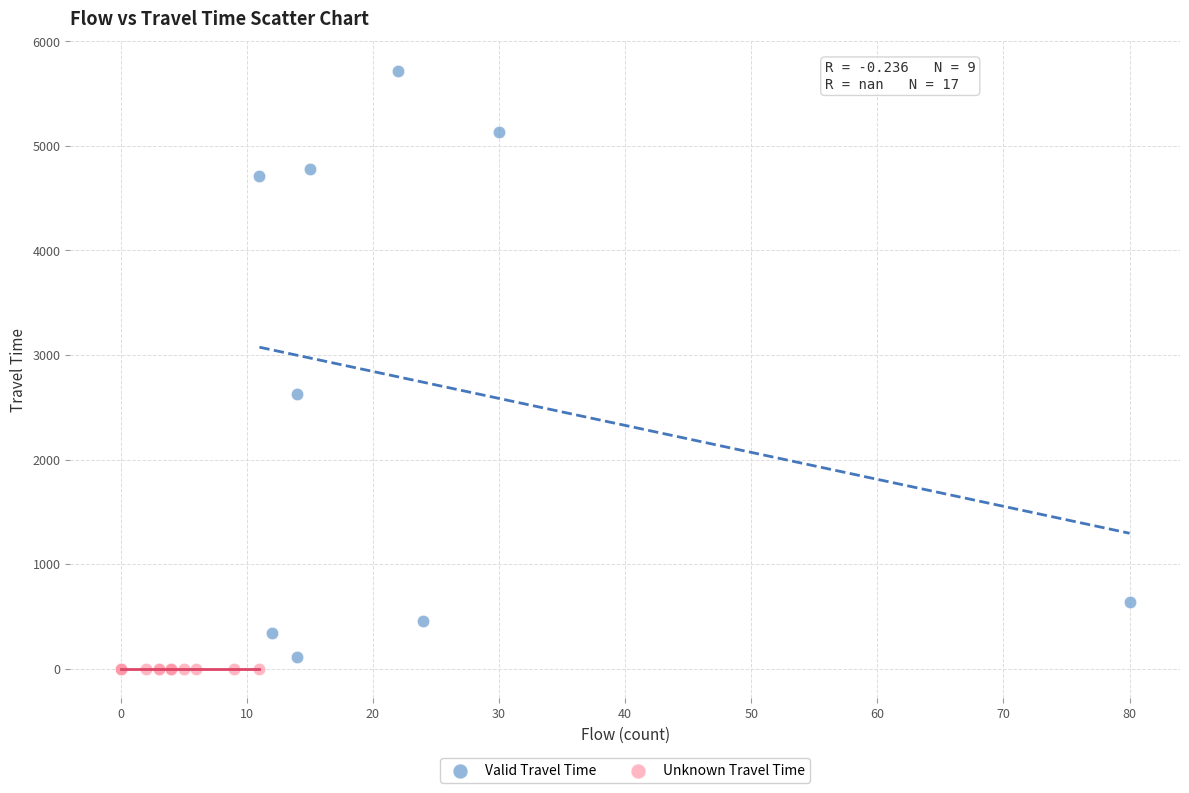

Which series reaches the maximum Y coordinate?

Valid Travel Time